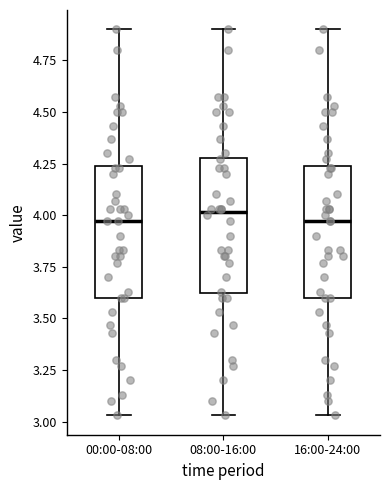

Reading left to right, transcribe this box plot: for each box, give where its median line is, the range the box spans, and where its two whiskers end, as read against the y-axis. The values are not printed on the chart, so give them approximately, as read against the axis.

00:00-08:00: median 3.95, box 3.60 to 4.25, whiskers 3.05 to 4.90
08:00-16:00: median 4.00, box 3.60 to 4.30, whiskers 3.05 to 4.90
16:00-24:00: median 3.95, box 3.60 to 4.25, whiskers 3.05 to 4.90